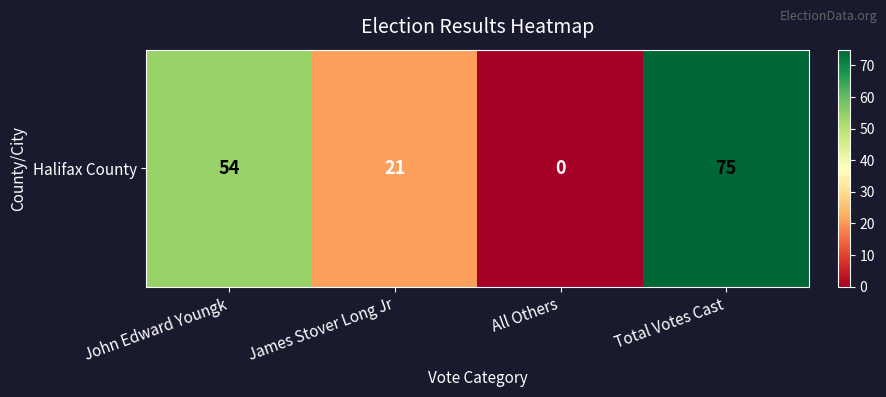

The value at John Edward Youngk is 54. True or false?

True